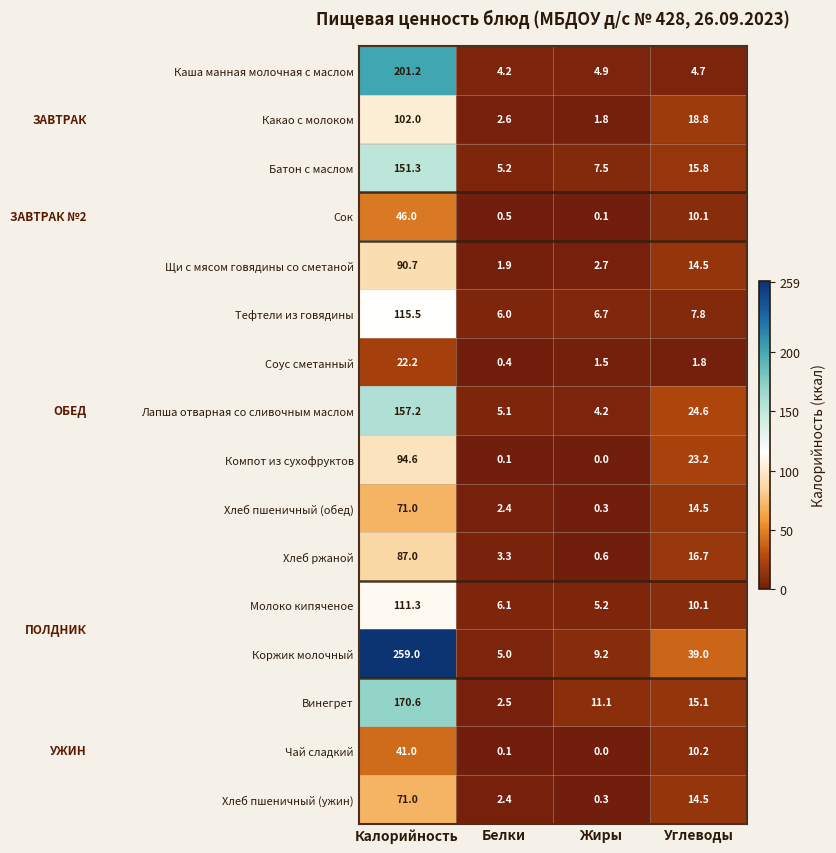

What is the approximate value of Хлеб пшеничный (обед) at Жиры?

0.3